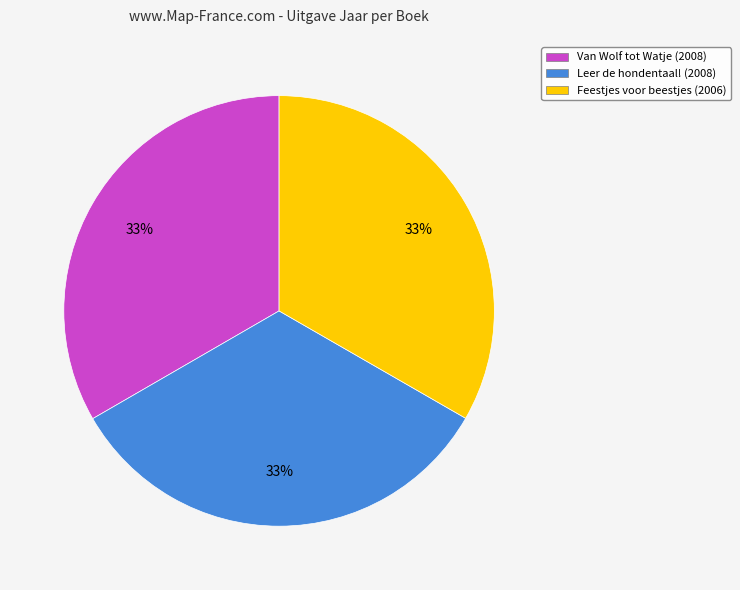

To the nearest percent, what percentage of the pie is Leer de hondentaal! (2008)?

33%